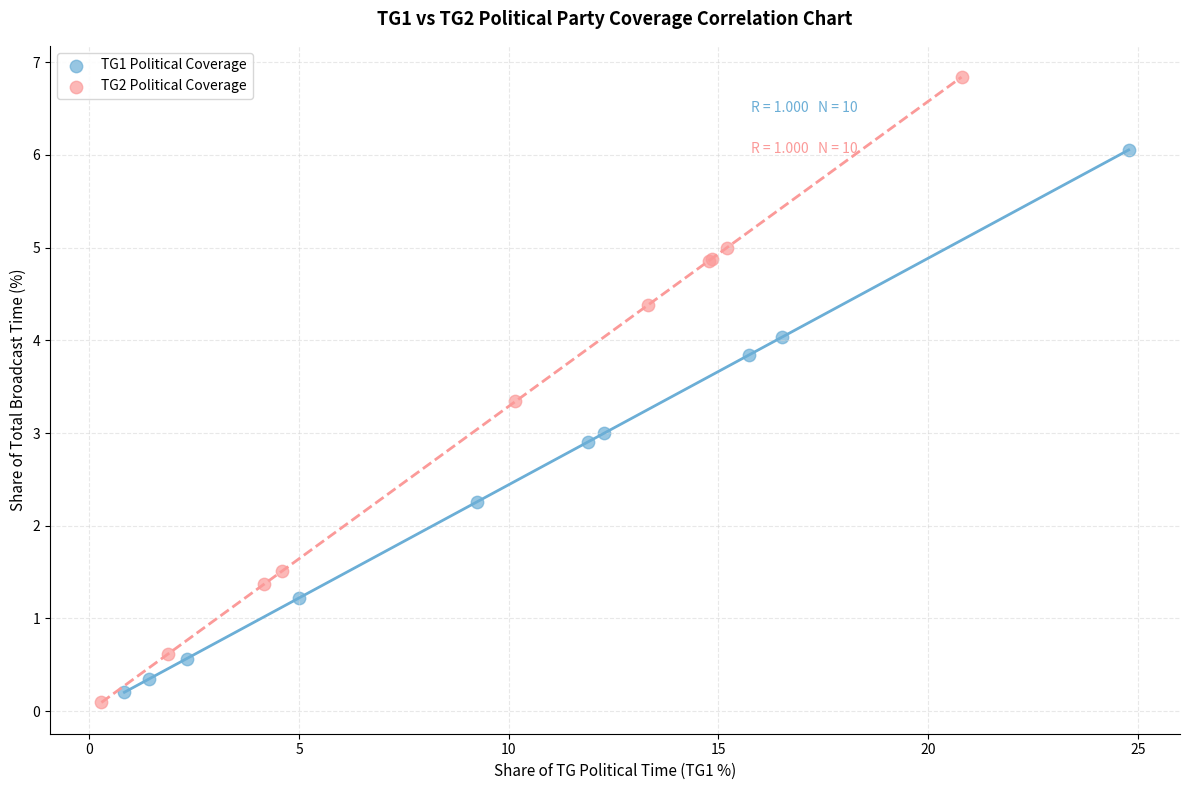

Which series reaches the maximum Y coordinate?

TG2 Political Coverage